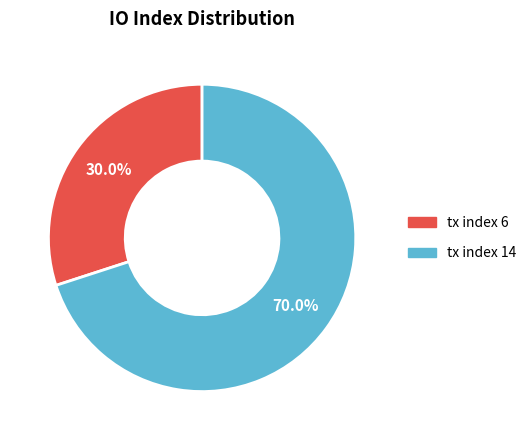

To the nearest percent, what is the combined percentage of tx index 14 and tx index 6?

100%